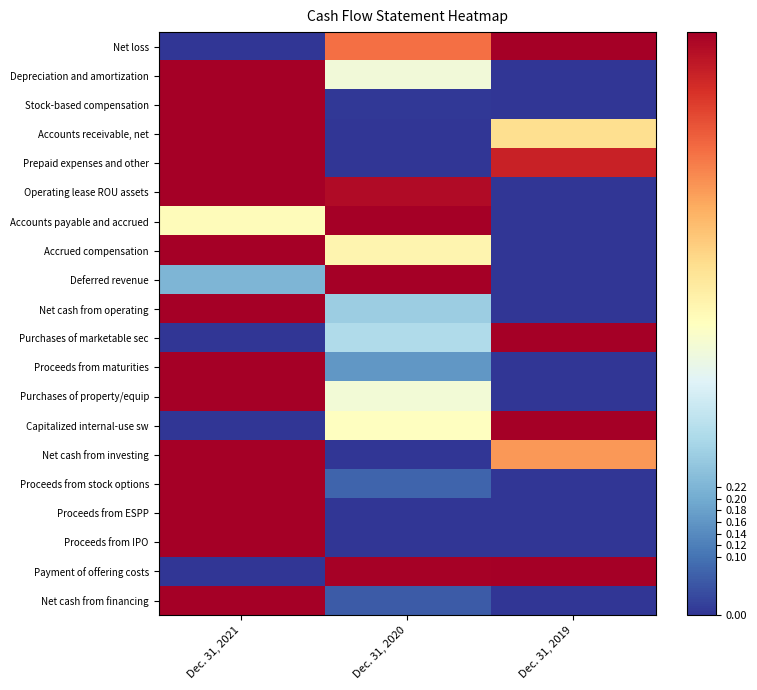

Which series has the largest total across all categories?

Payment of offering costs